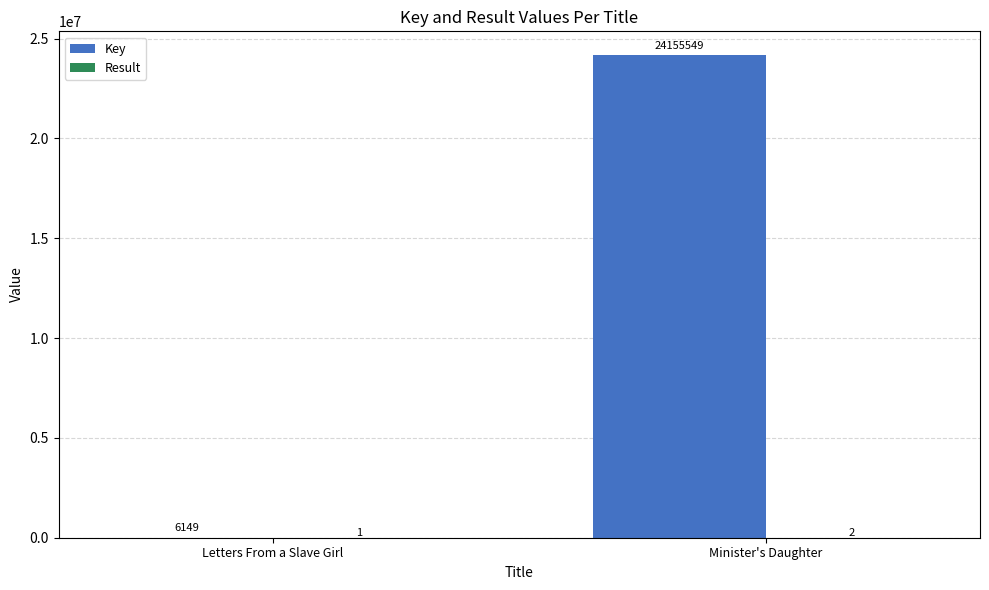

What is the sum of the Key values at Minister's Daughter and Letters From a Slave Girl?

24161698